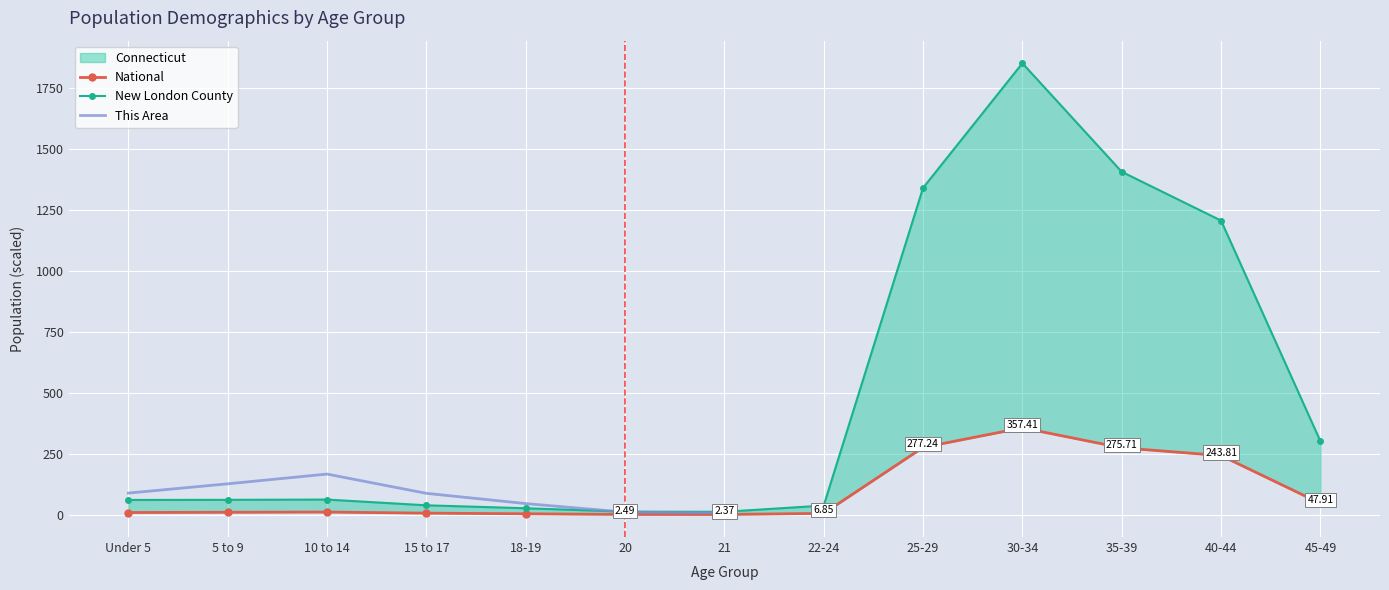

True or false: This Area has a value of 435.2 at 25-29.

False